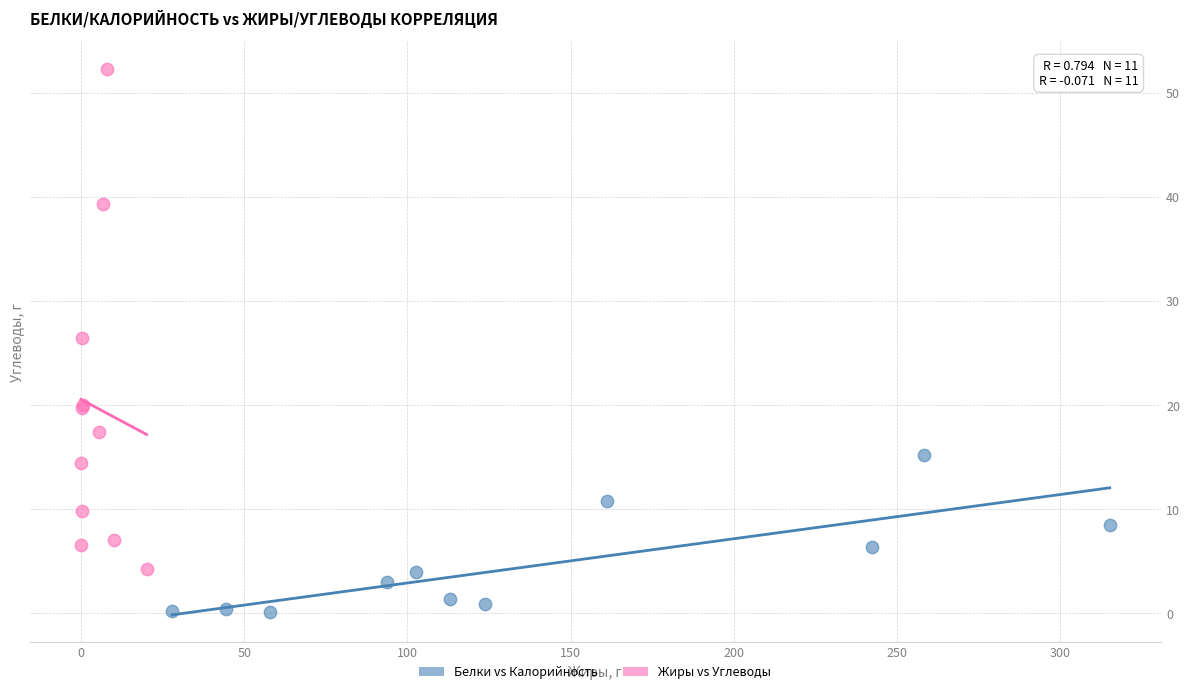

Which series contains the lowest Y value?

Белки vs Калорийность